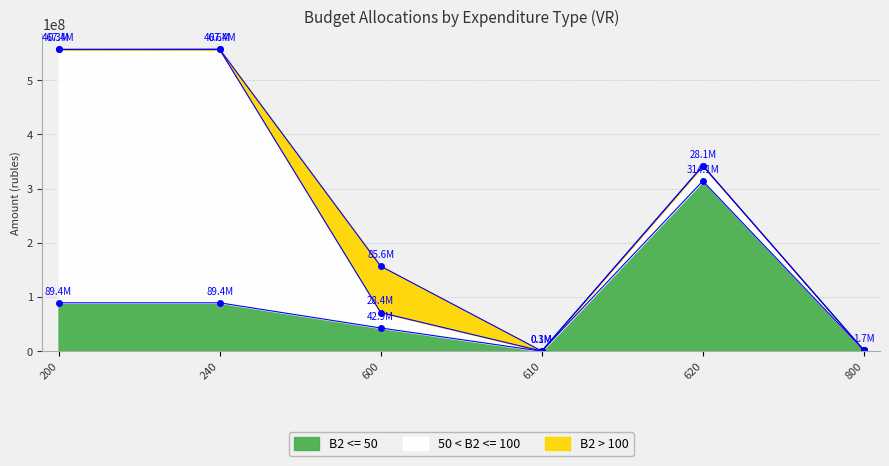

Rank the series by their maximum value, from highest to lowest.

50 < B2 <= 100, B2 <= 50, B2 > 100